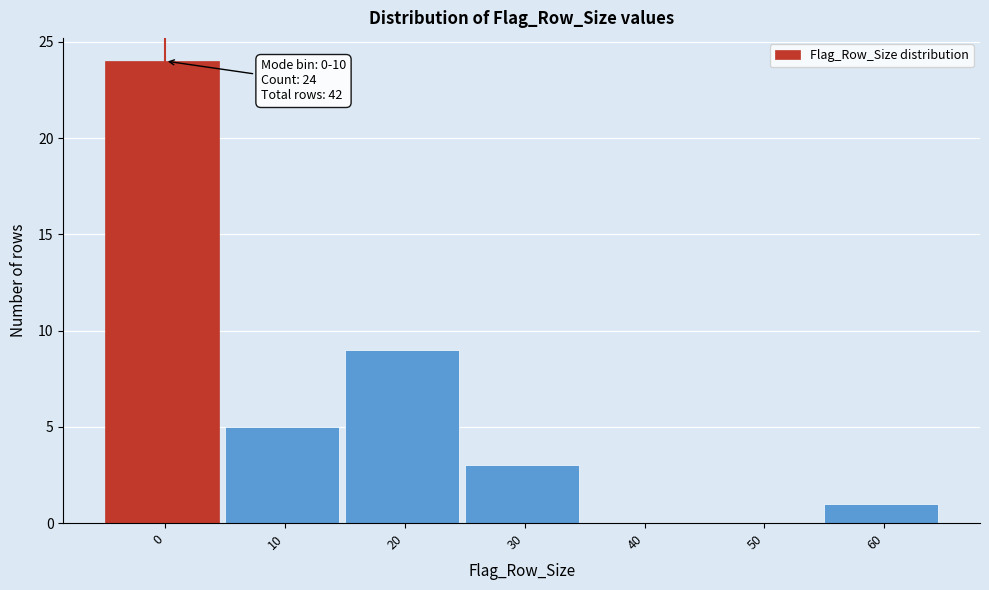

Reading left to right, extract all data points from this chart.

0=24	10=5	20=9	30=3	40=0	50=0	60=1